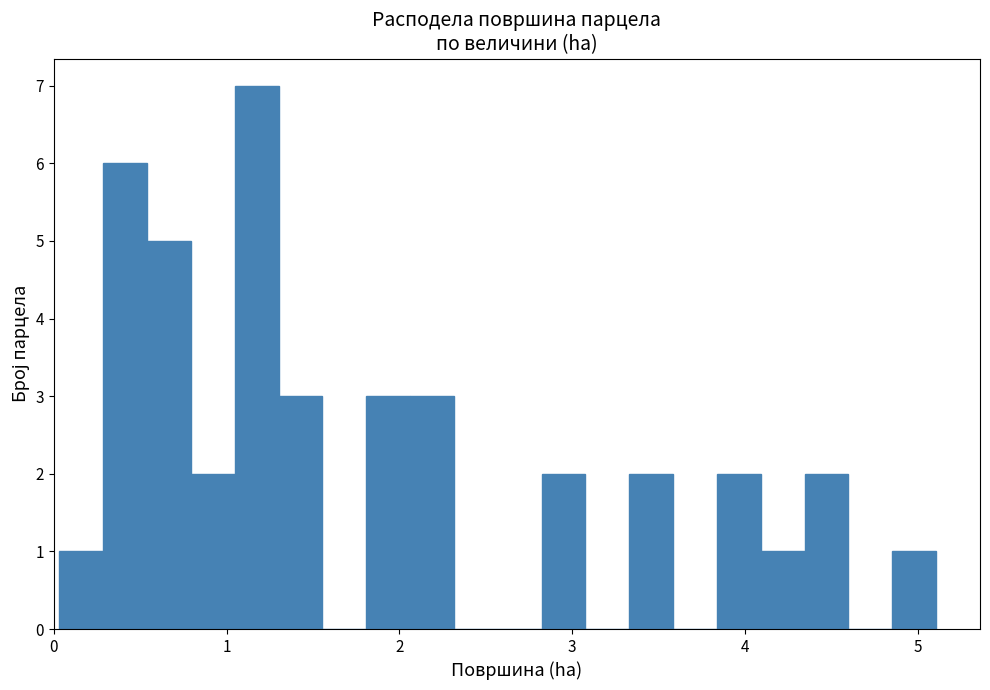

Read against the x-axis, roughly where is the centre of the tallest bar?

1.2